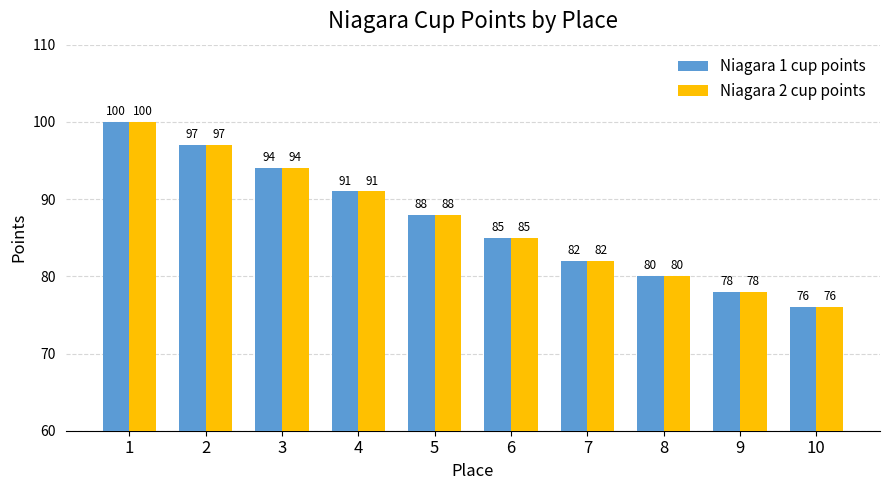

The Niagara 1 cup points series shows 21 at 9. True or false?

False